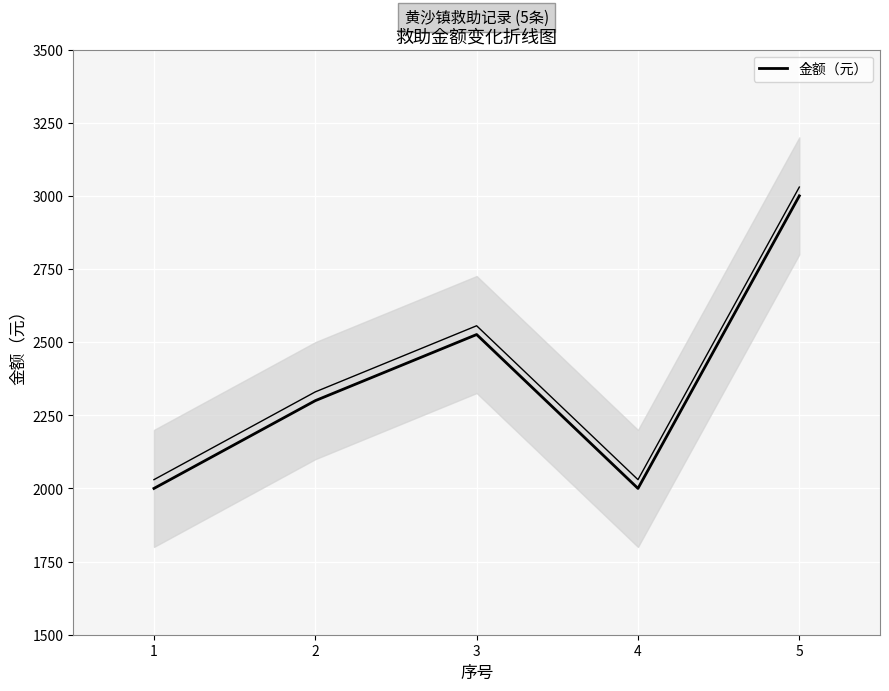

At which category does the data reach its first local valley?

4